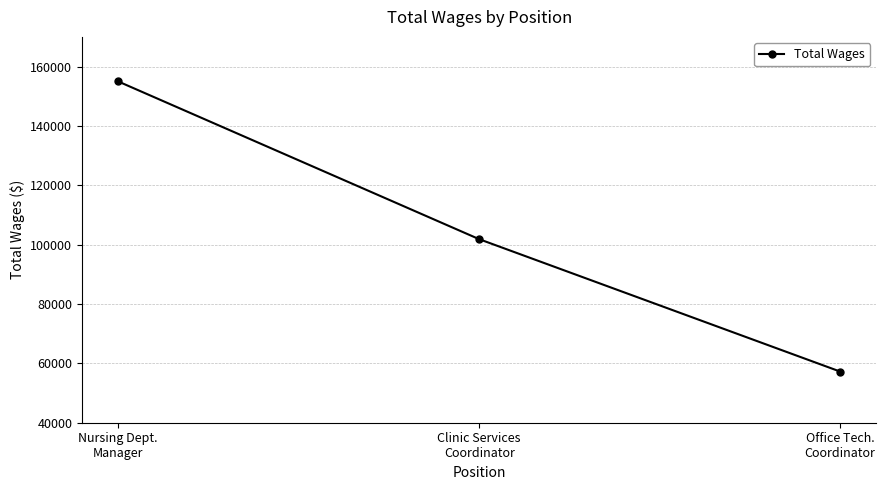

What is the value of the 2nd point from the left?

101840